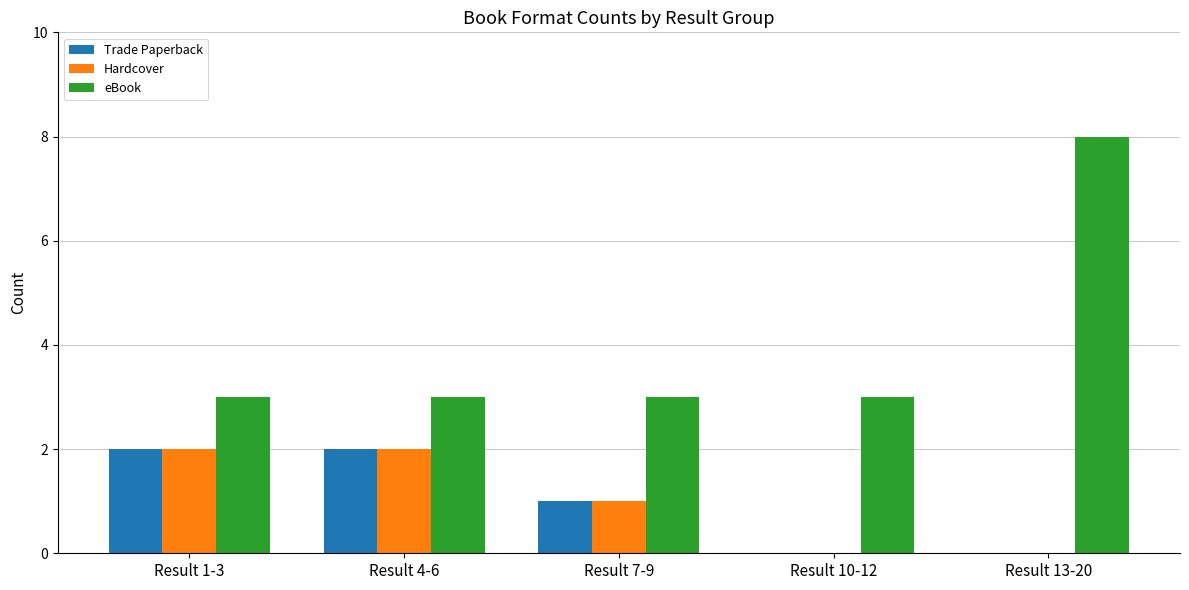

The value of Trade Paperback at Result 4-6 is 2. True or false?

True